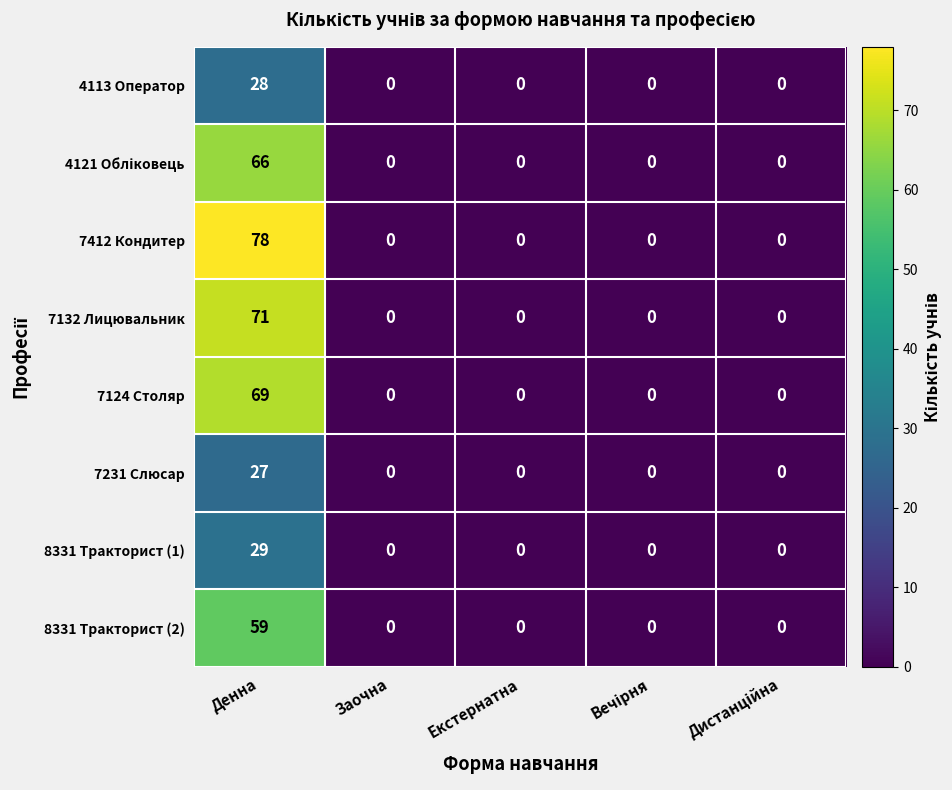

At which category is the sum across all series the highest?

Денна